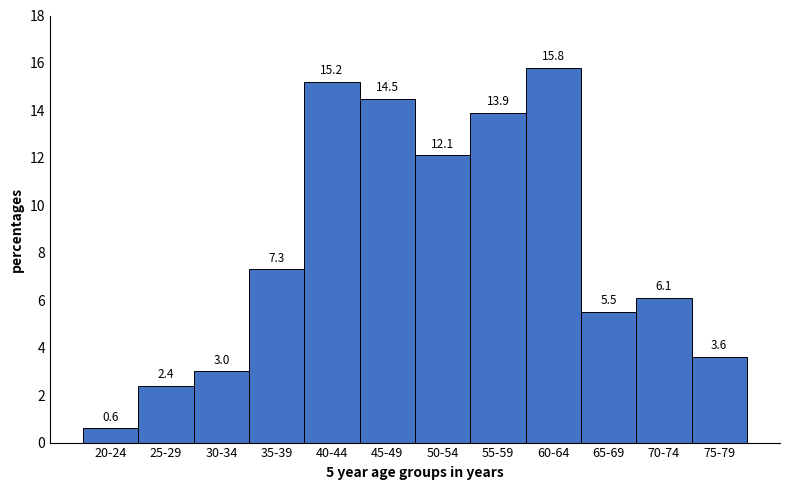

Reading left to right, extract all data points from this chart.

0.6	2.4	3.0	7.3	15.2	14.5	12.1	13.9	15.8	5.5	6.1	3.6